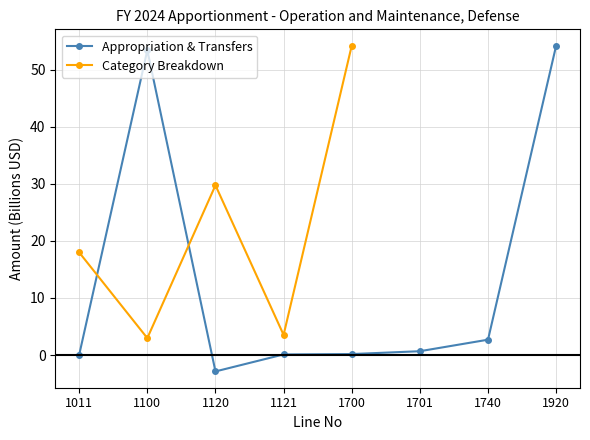

The value of Appropriation & Transfers at 1100 is 94.8. True or false?

False